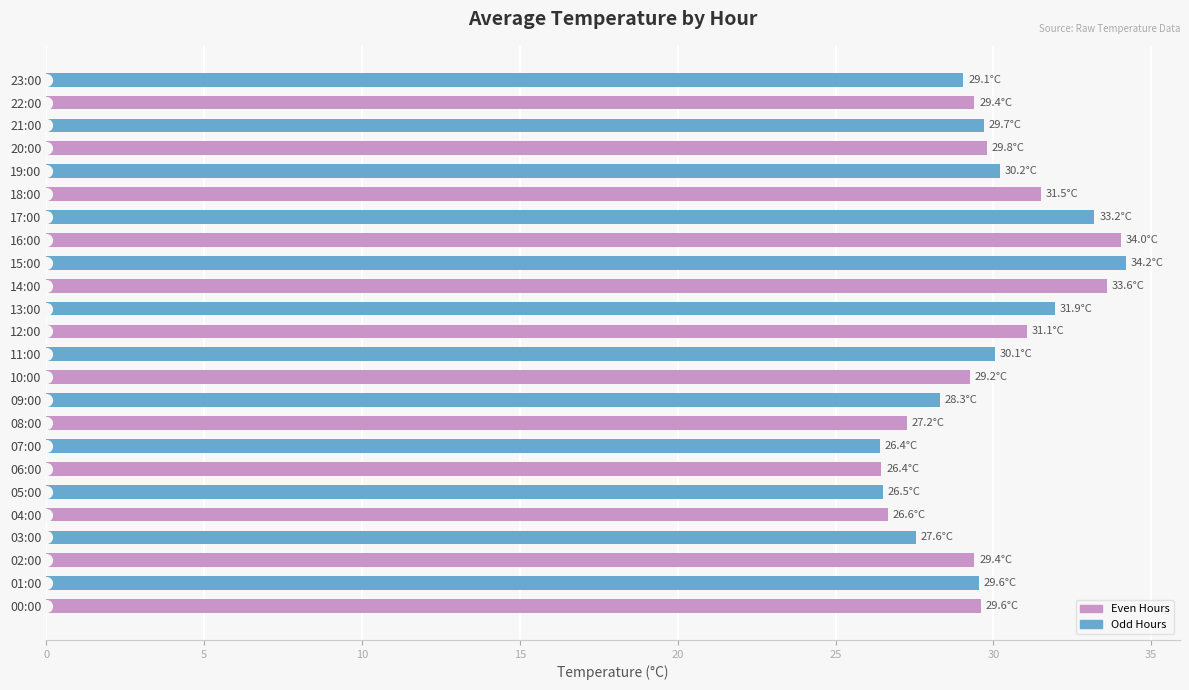

What is the average value?

29.8